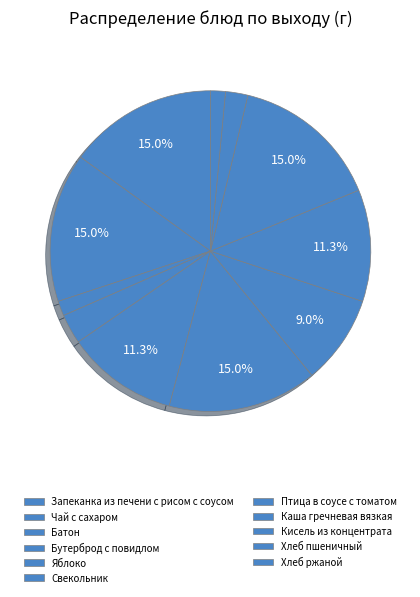

To the nearest percent, what is the average slice percentage?

9%